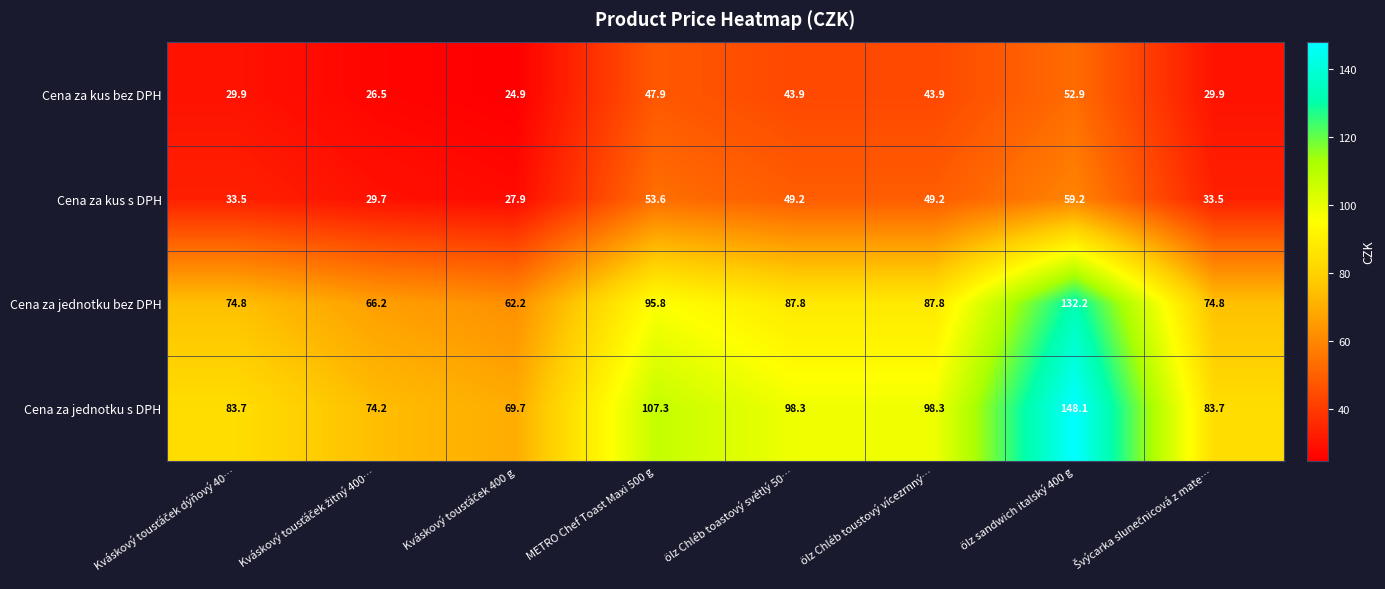

At METRO Chef Toast Maxi 500 g, list the series in order from smallest to largest.

Cena za kus bez DPH, Cena za kus s DPH, Cena za jednotku bez DPH, Cena za jednotku s DPH